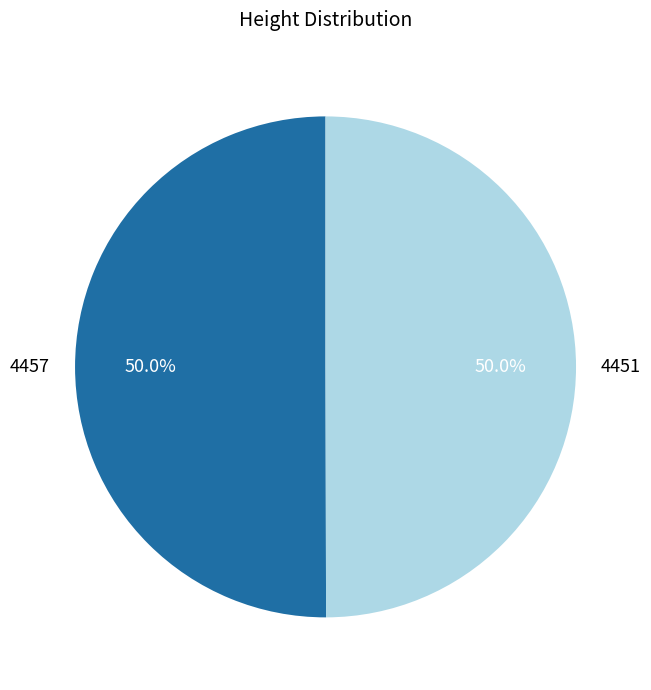

What is the ratio of the value at 4451 to the value at 4457?

1.0